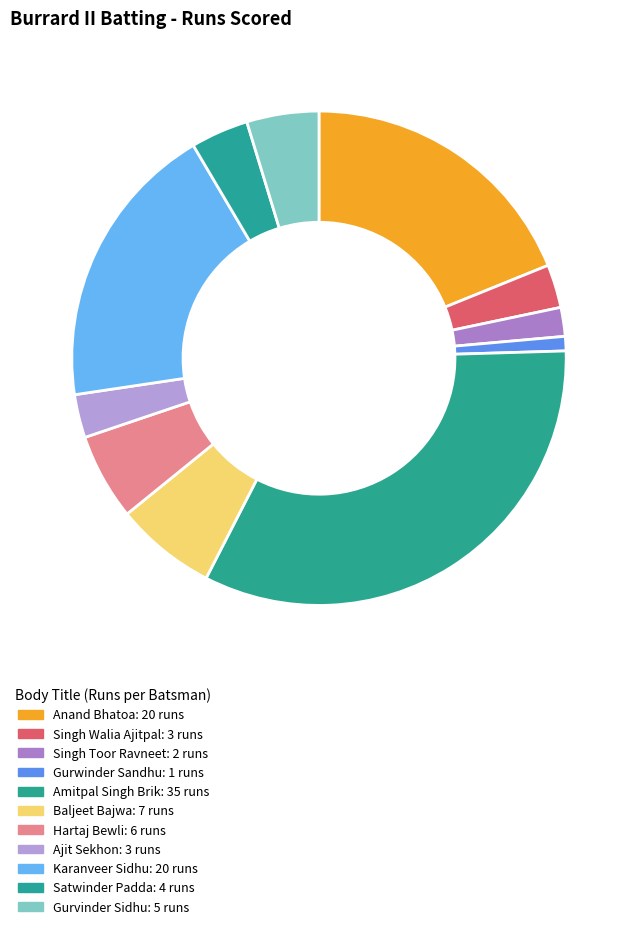

Count the number of slices in the pie.

11